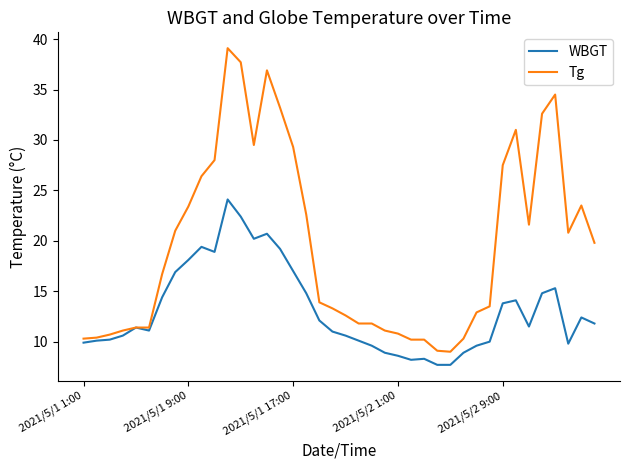

What are all the series names shown in the legend?

WBGT, Tg